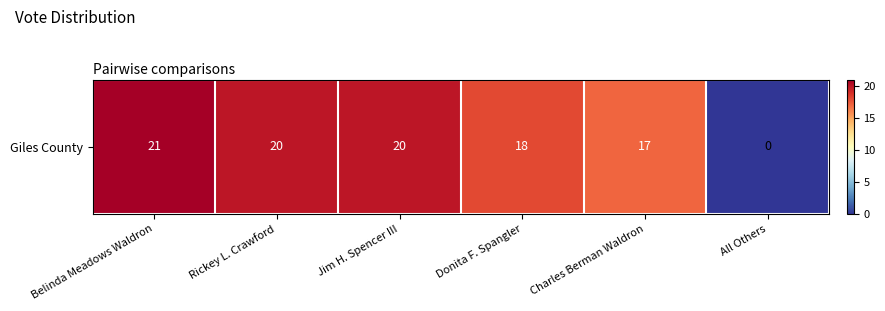

Which has a higher value, All Others or Rickey L. Crawford?

Rickey L. Crawford